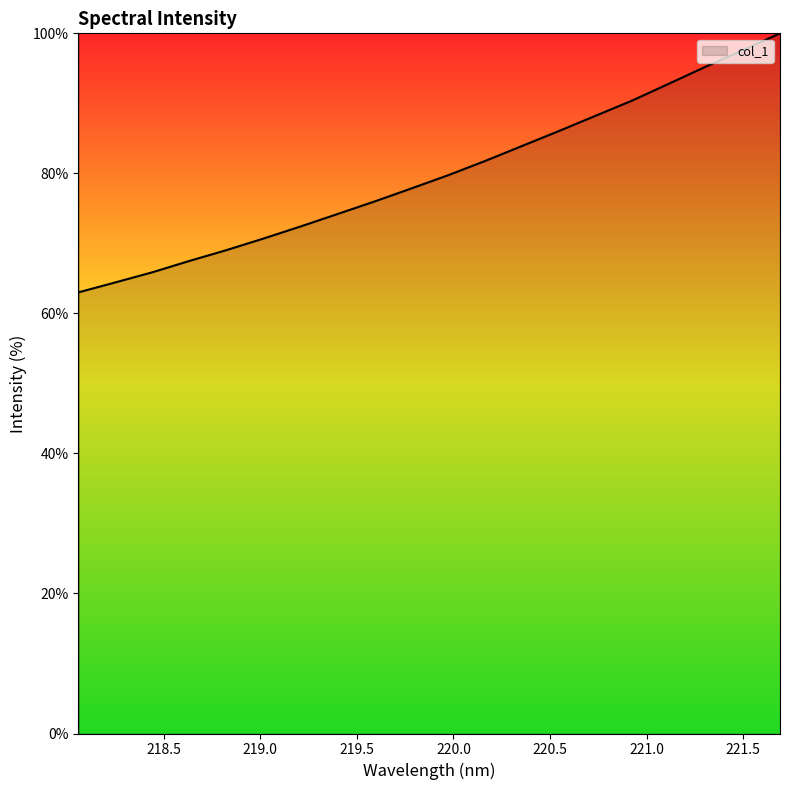

What is the smallest value displayed?

63.0